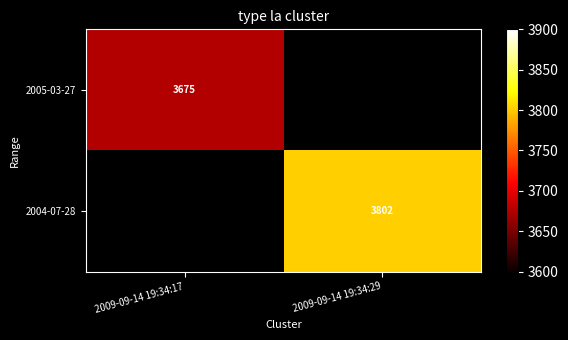

What is the highest value of the 2005-03-27 series?

3675.0